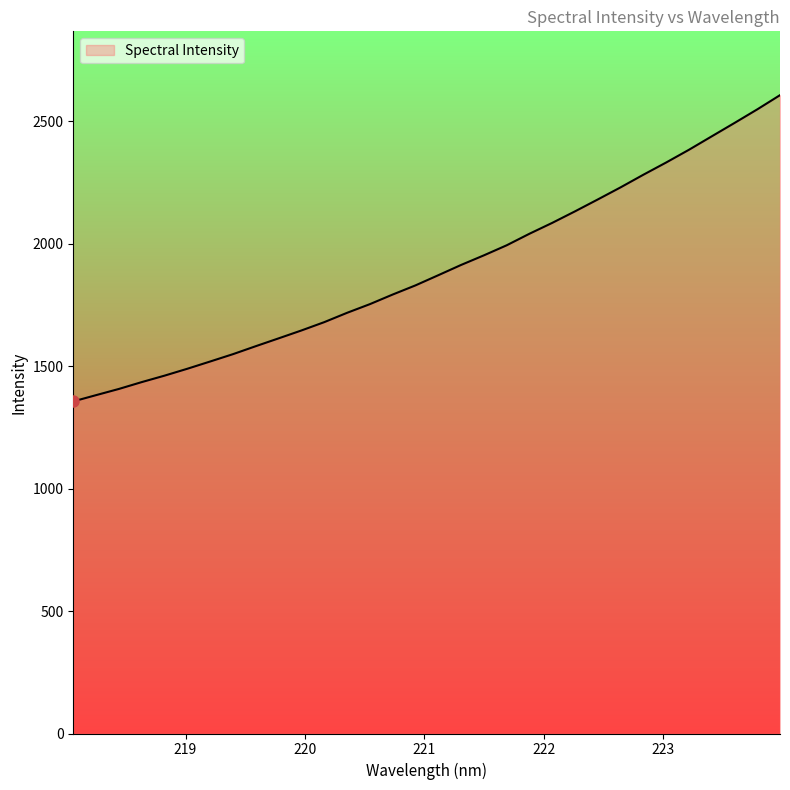

What is the difference between the maximum and minimum values?

1250.7